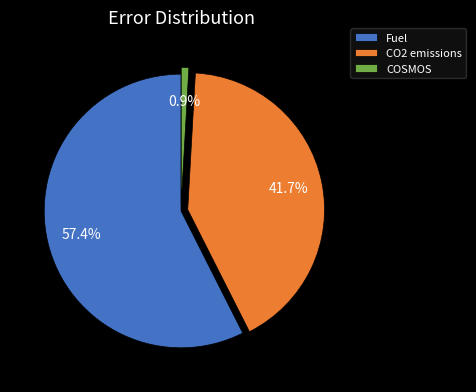

Combined, do COSMOS and Fuel account for over 50%?

Yes